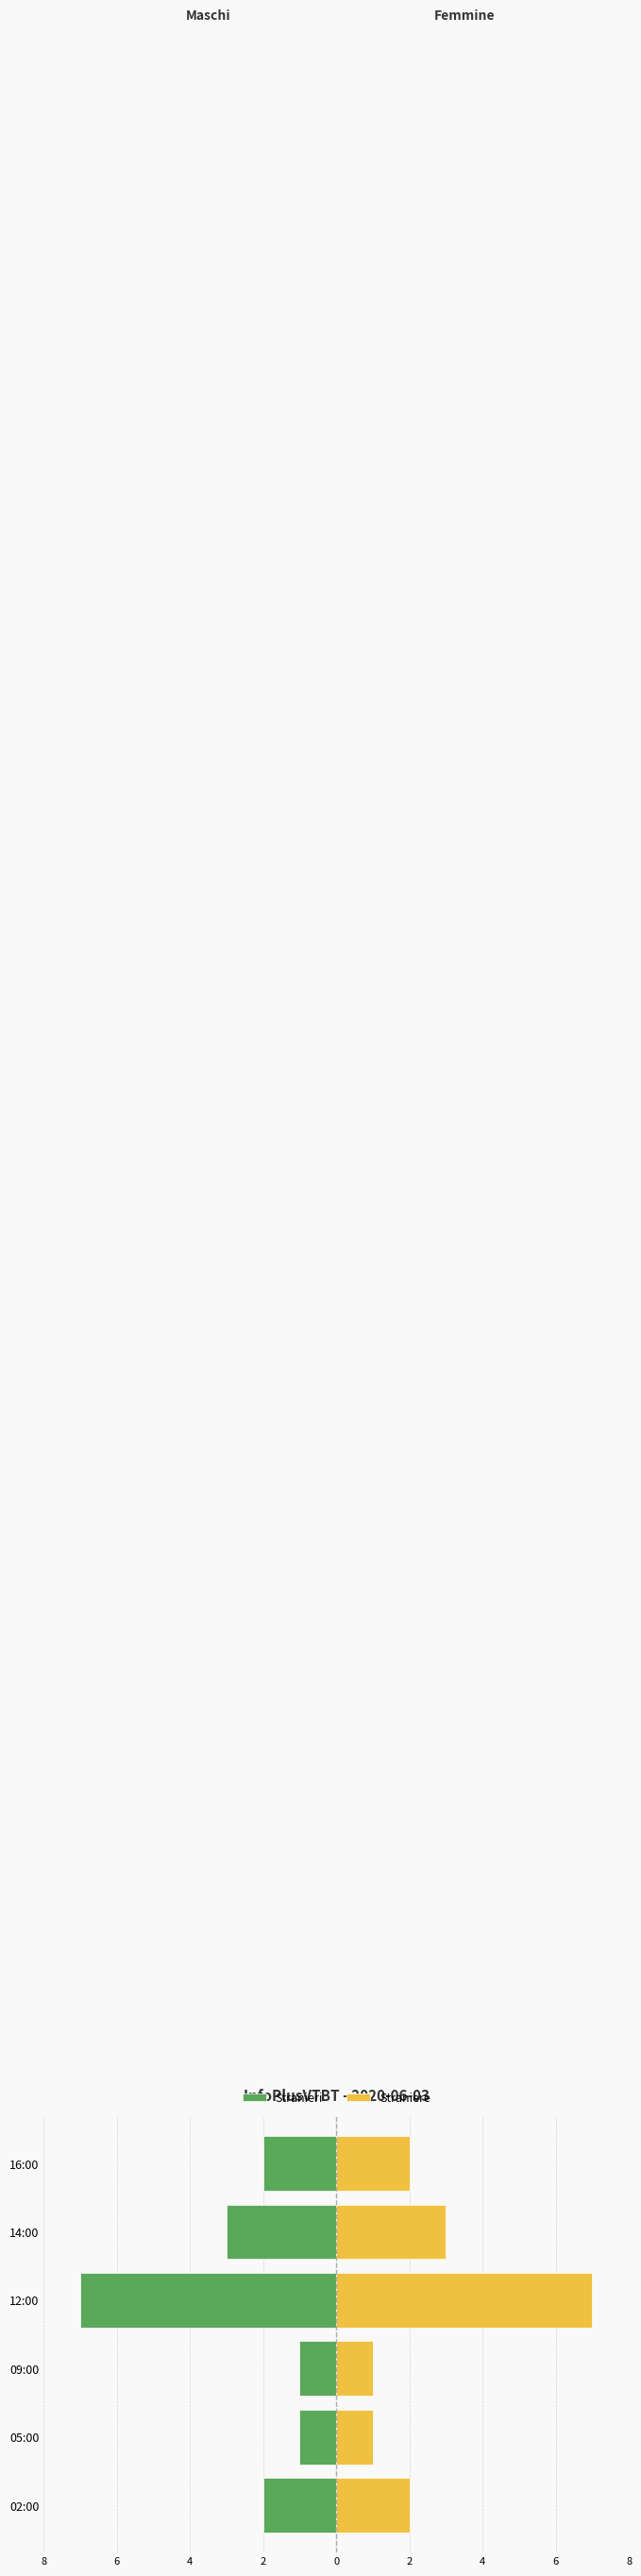

What is the difference between the maximum and minimum values in the Straniere series?

6